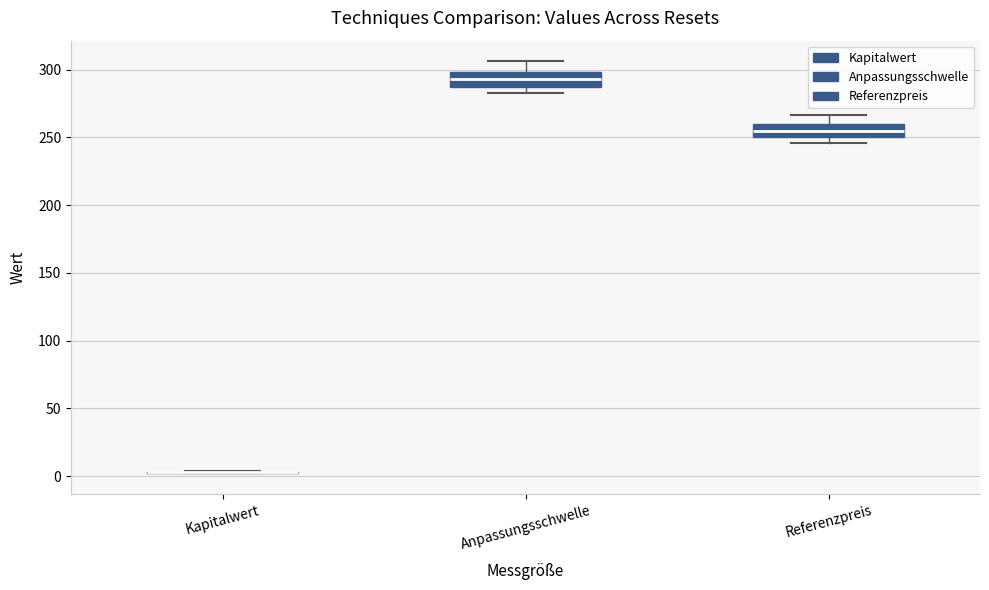

Reading left to right, transcribe this box plot: for each box, give where its median line is, the range the box spans, and where its two whiskers end, as read against the y-axis. The values are not printed on the chart, so give them approximately, as read against the axis.

Kapitalwert: box collapsed to a line at 5, whiskers 0 to 5
Anpassungsschwelle: median 295, box 290 to 300, whiskers 280 to 305
Referenzpreis: median 255, box 250 to 260, whiskers 245 to 265